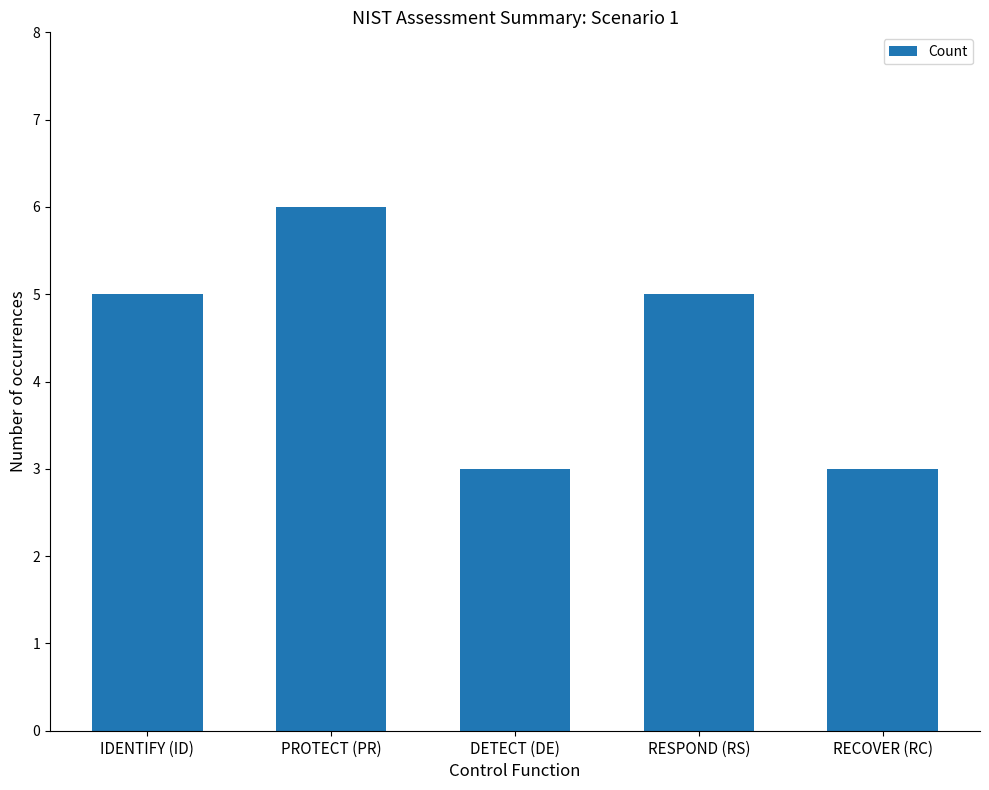

What is the sum of the values at IDENTIFY (ID) and RESPOND (RS)?

10